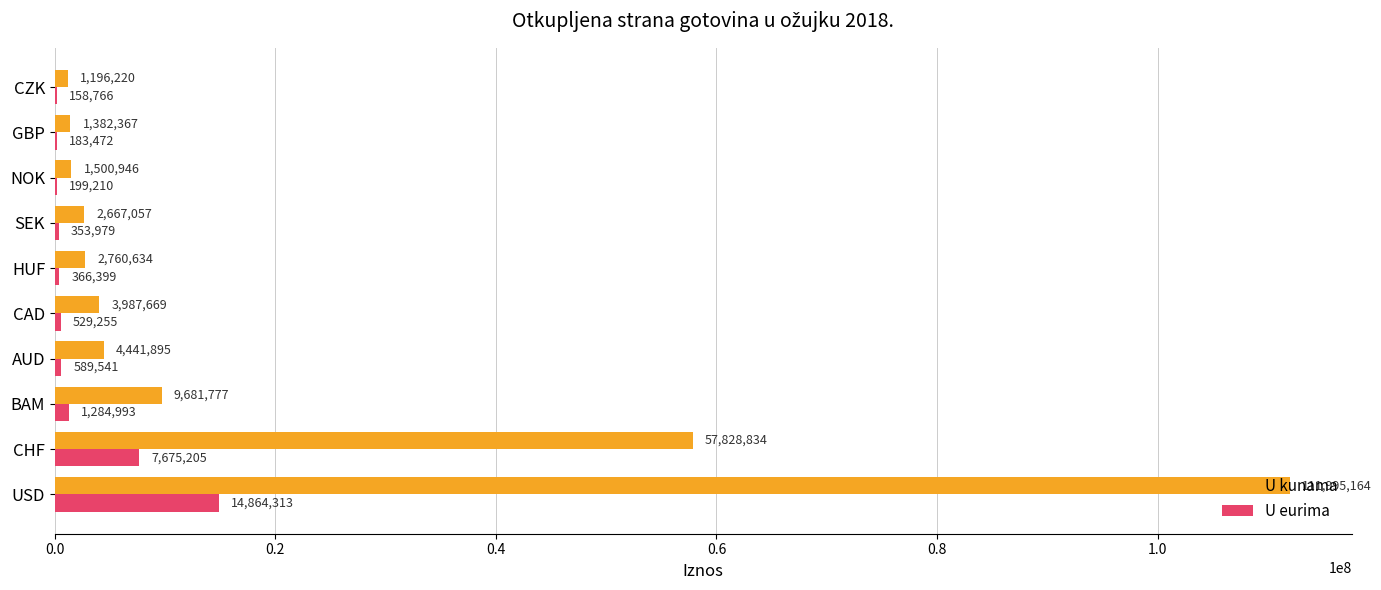

What is the sum of all U kunama values?

197442563.0